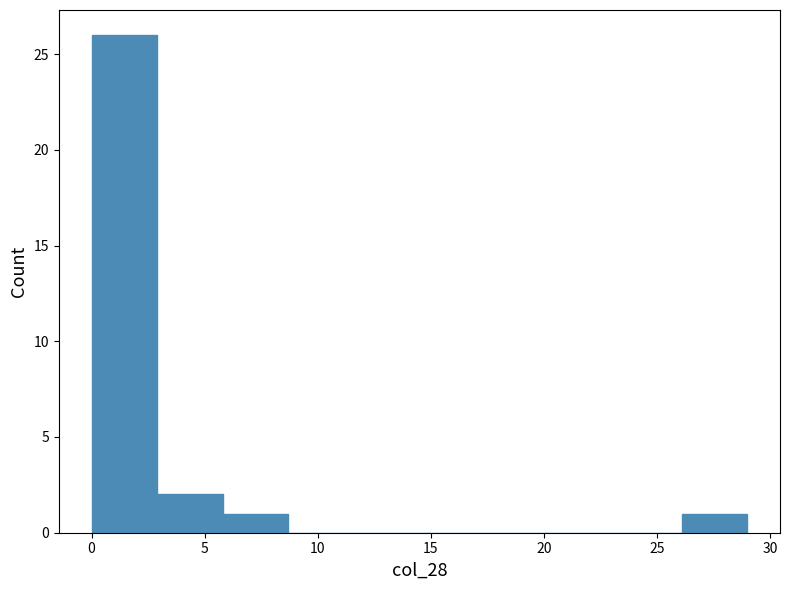

Reading left to right, list every bar in this chart as the range it spans on the x-axis followed by its height. Neither the bar edges nor the heights are printed on the chart, so give them approximately, as read against the axes.

0.0 to 2.9: 26
2.9 to 5.8: 2
5.8 to 8.7: 1
8.7 to 11.6: 0
11.6 to 14.5: 0
14.5 to 17.4: 0
17.4 to 20.3: 0
20.3 to 23.2: 0
23.2 to 26.1: 0
26.1 to 29.0: 1